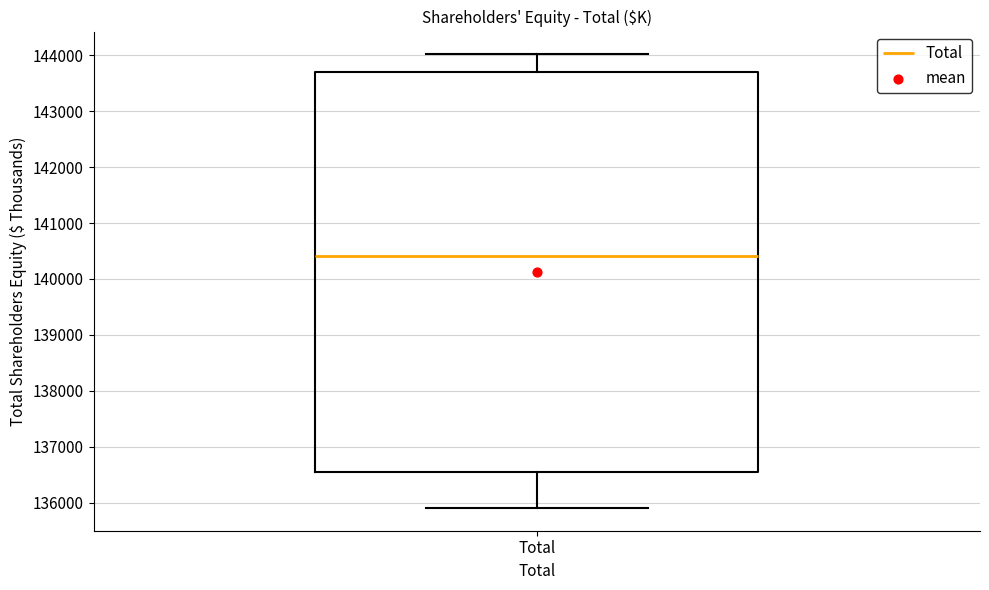

Read this box plot against the y-axis: the position of the median line, the range covered by the box, and the ends of both whiskers. The values are not printed on the chart, so give them approximately, as read against the axis.

median 140400, box 136500 to 143700, whiskers 135900 to 144000